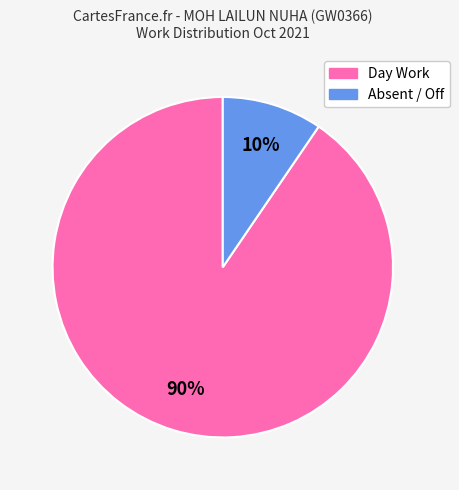

To the nearest percent, what is the average slice percentage?

50%